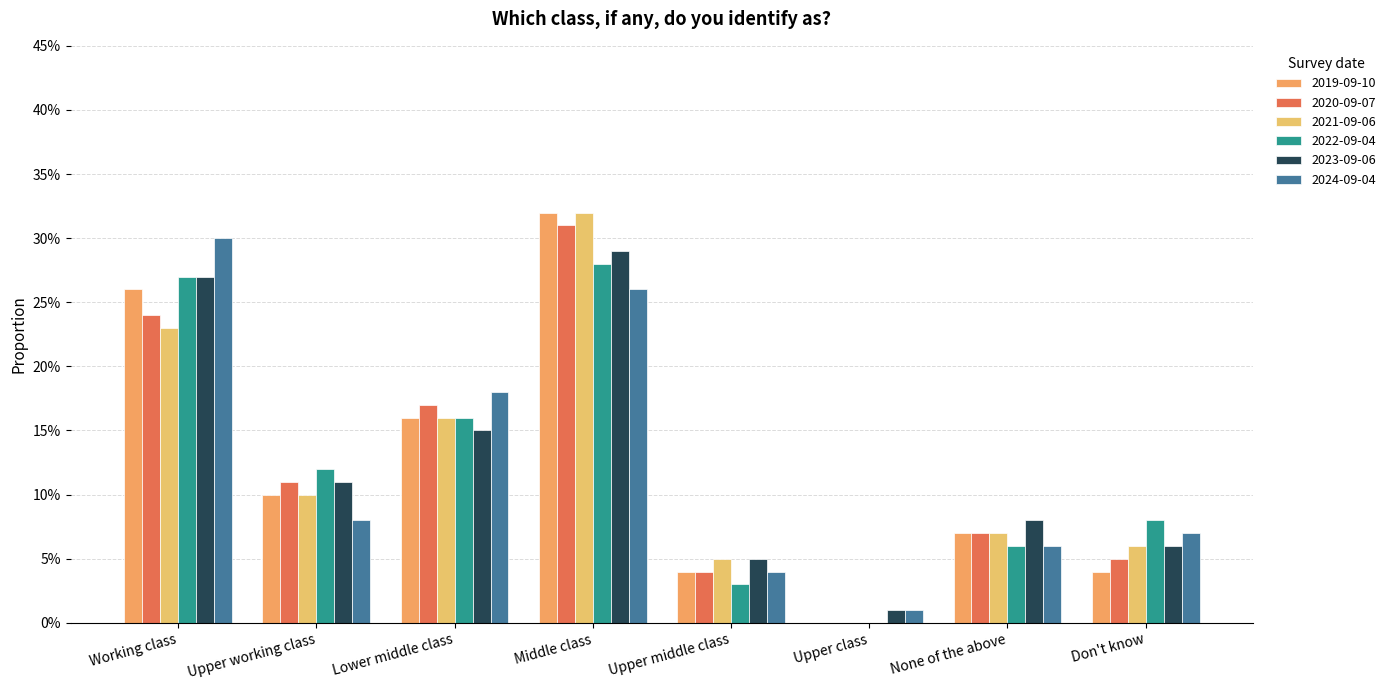

Between Upper class and None of the above, which series saw the biggest shift?

2019-09-10